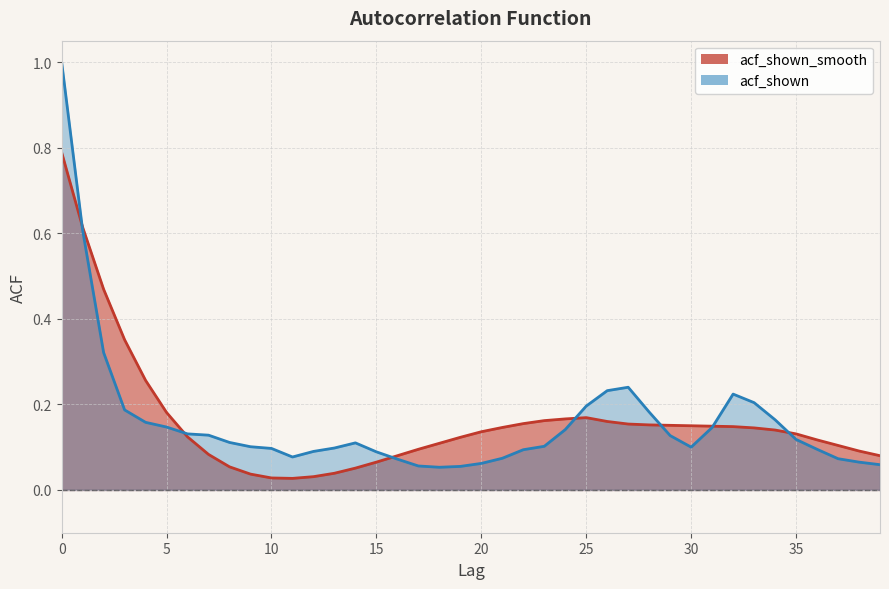

How many times do acf_shown and acf_shown_smooth cross each other?

7